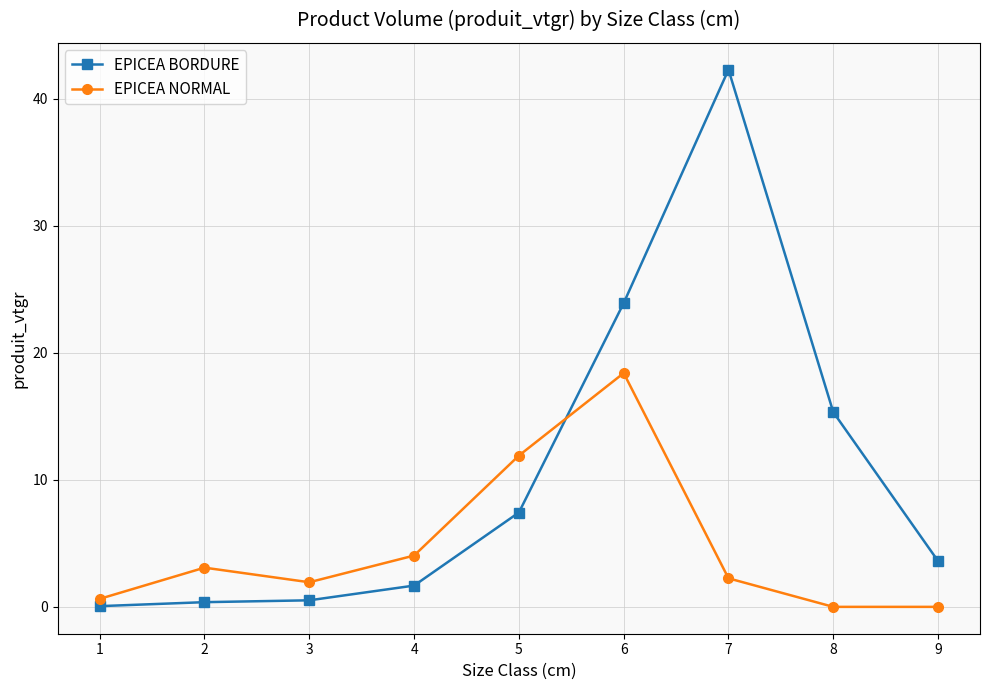

What are all the series names shown in the legend?

EPICEA BORDURE, EPICEA NORMAL